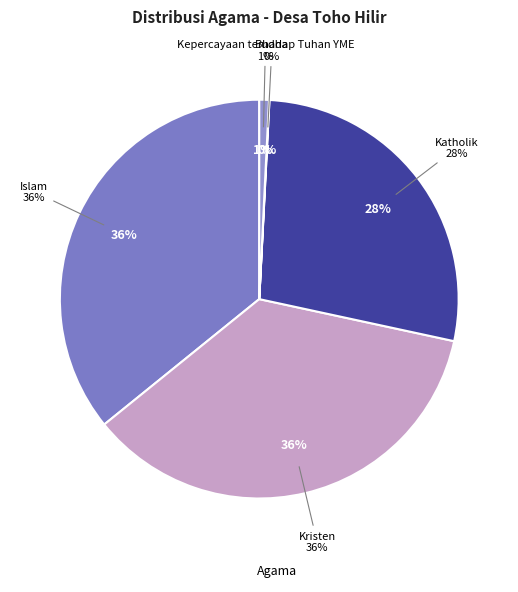

Does Konghucu account for over 50% of the chart?

No